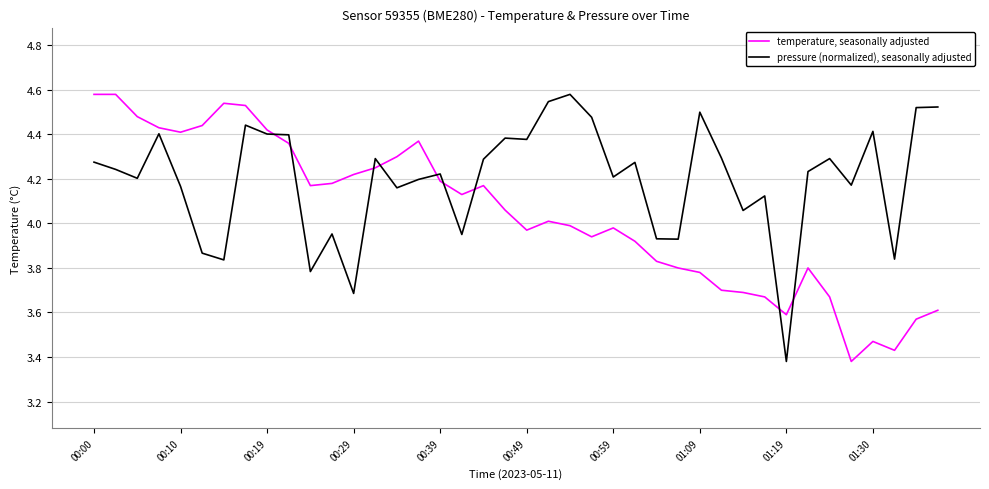

True or false: pressure (normalized), seasonally adjusted and temperature, seasonally adjusted cross at least once.

True